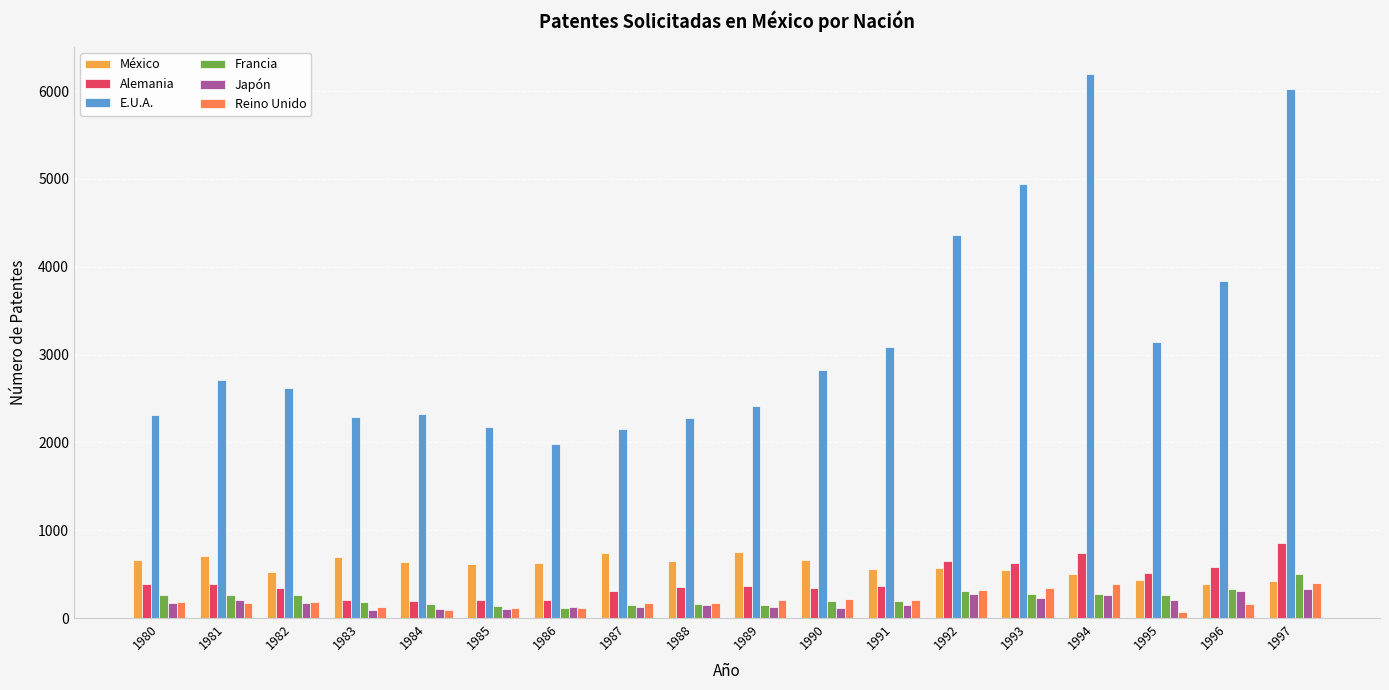

Which series has the largest range (max minus min)?

E.U.A.